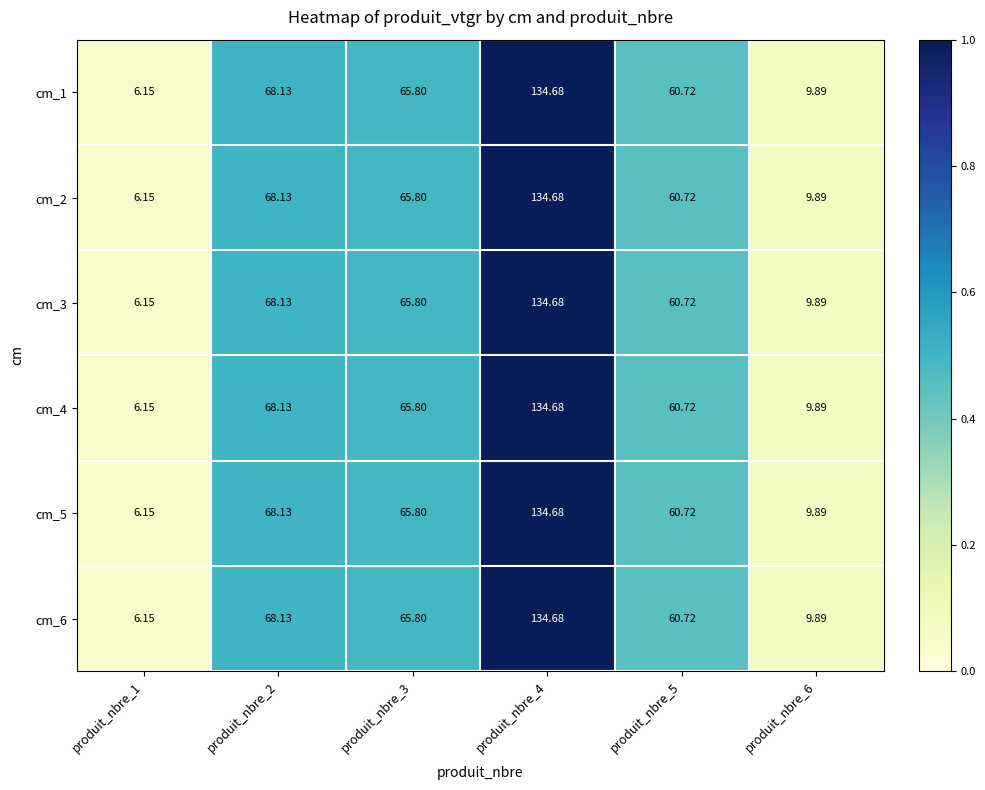

Is the value of cm_1 at produit_nbre_4 greater than the value of cm_3 at produit_nbre_5?

Yes